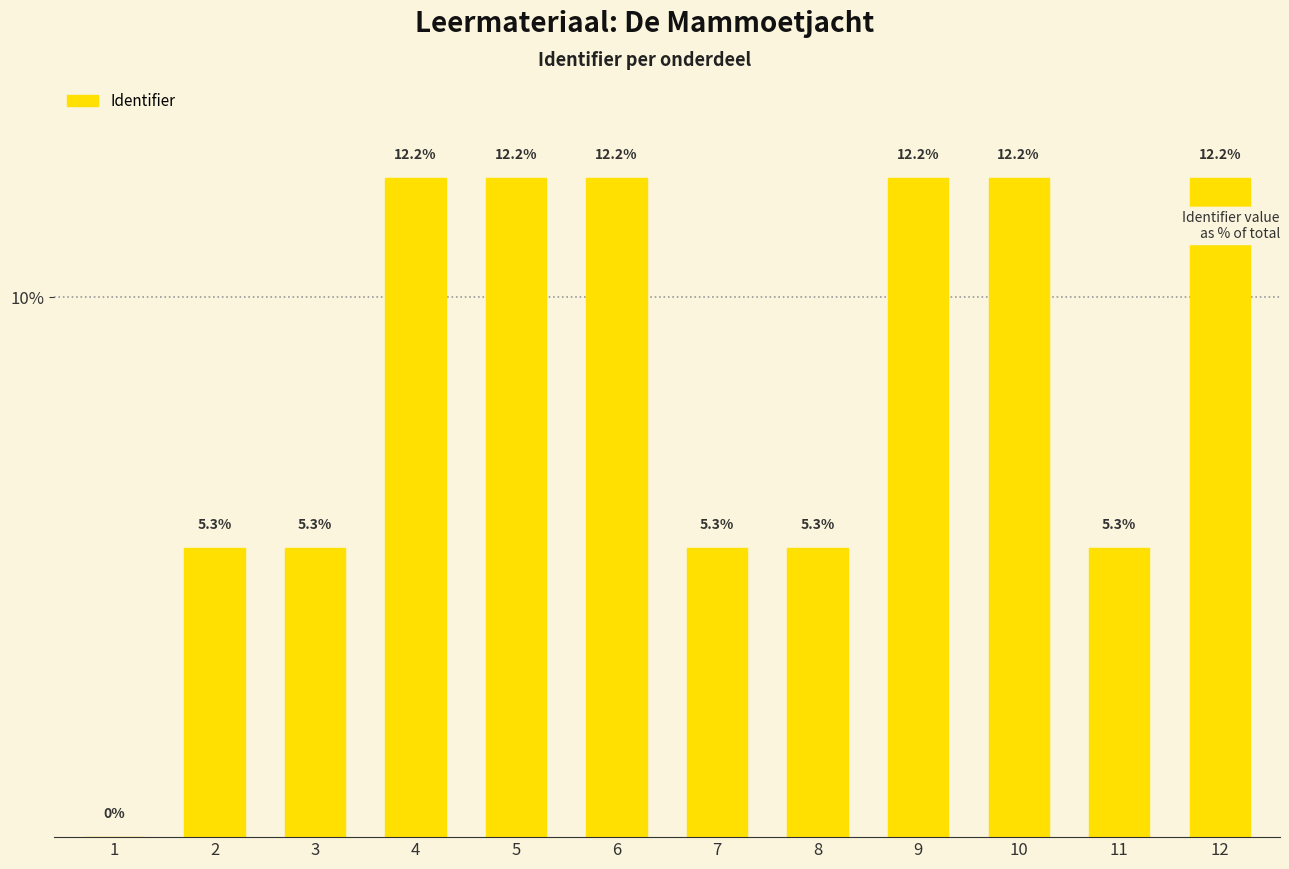

The chart shows a value of 12.2 at 4. True or false?

True